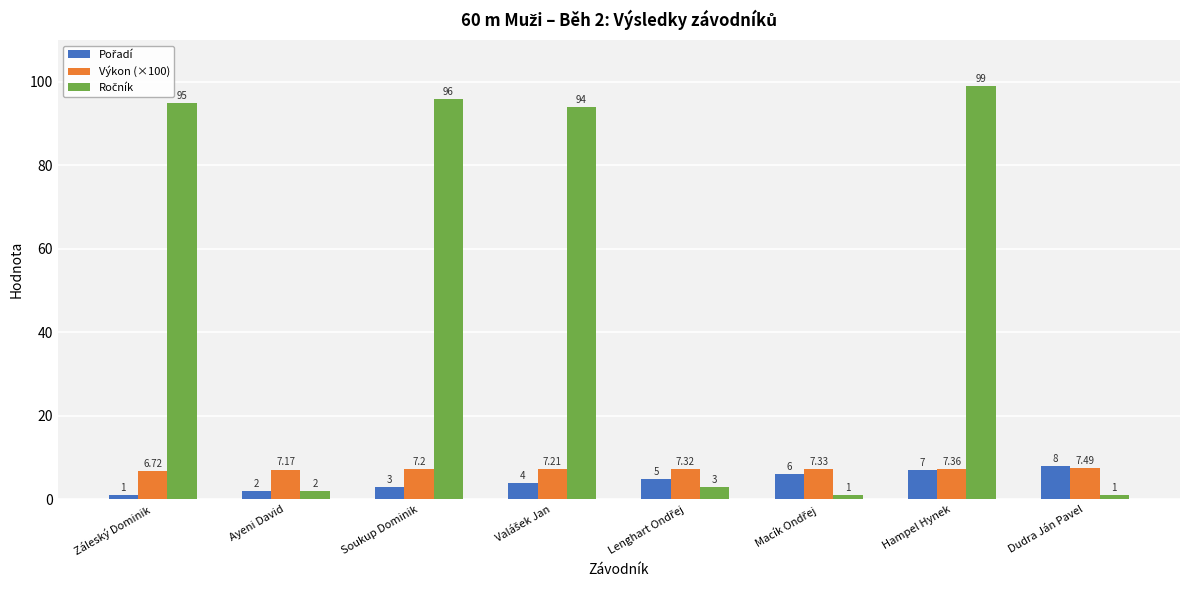

At how many categories does at least one series exceed 75?

4